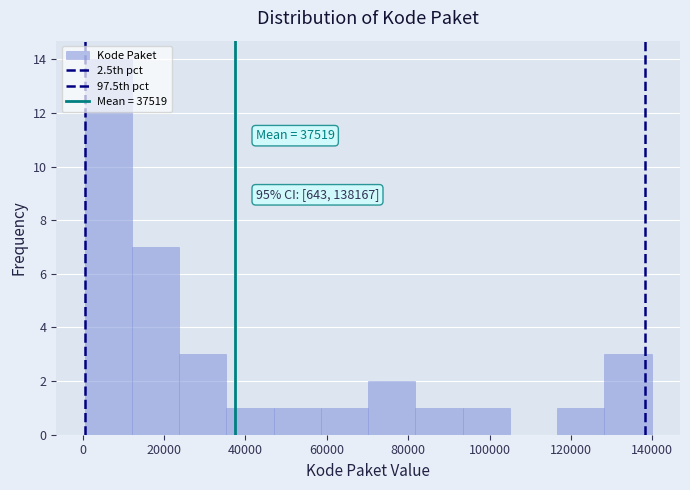

Which range on the x-axis has the tallest bar?

0 to 12000